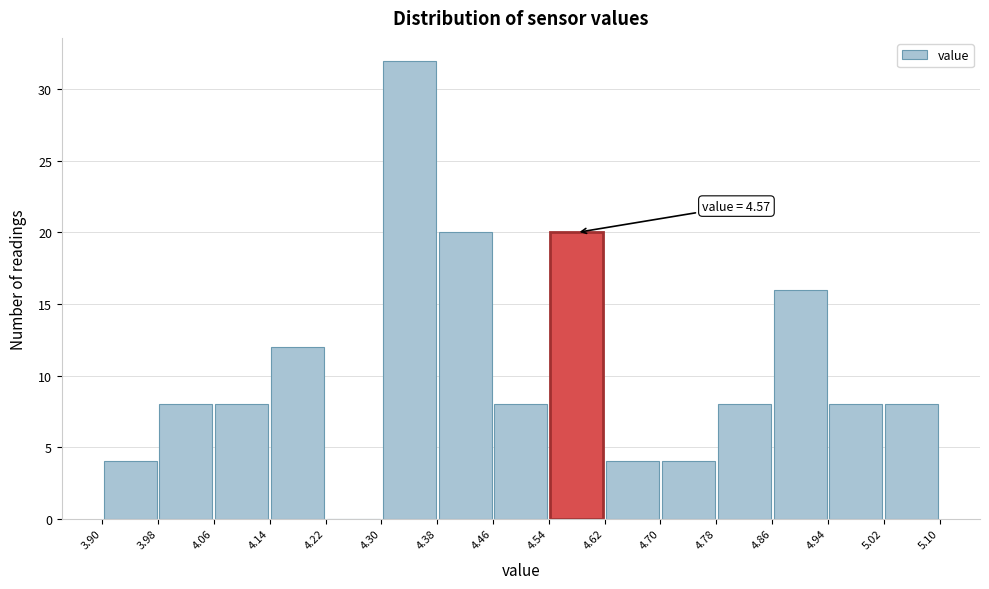

Which range on the x-axis has the tallest bar?

4.30 to 4.38